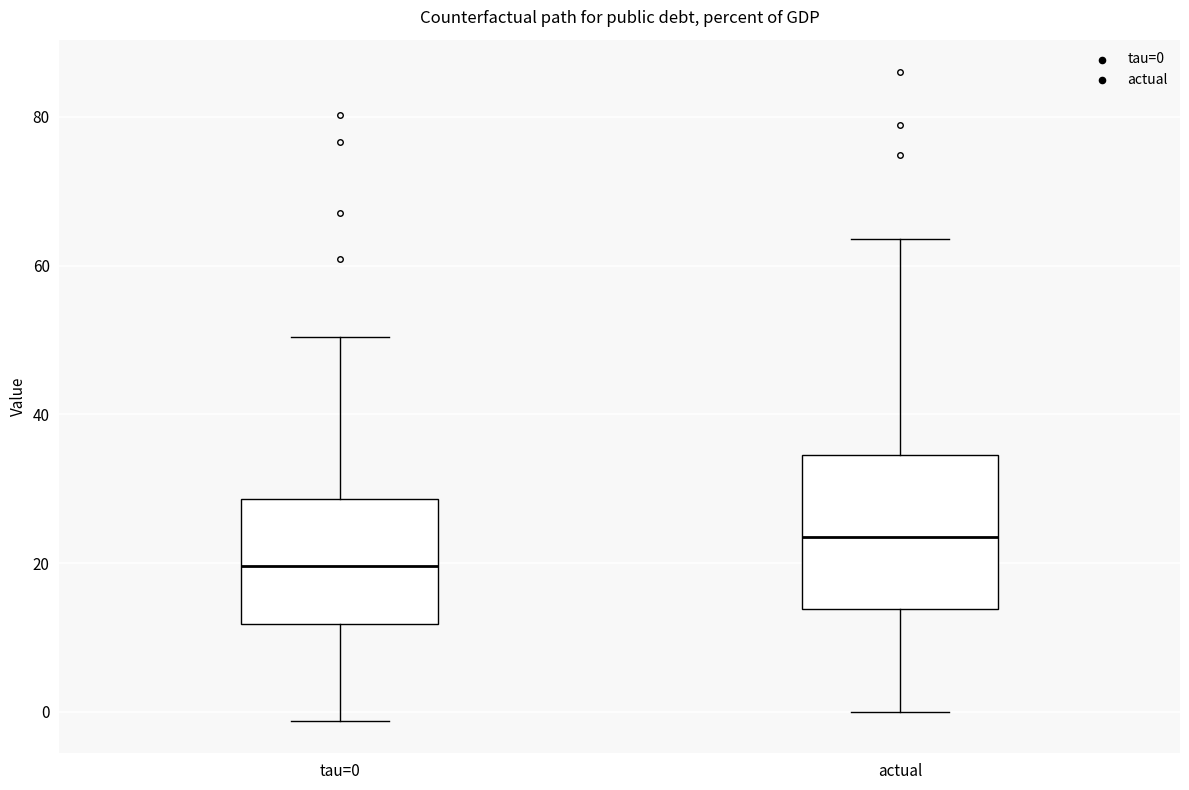

Which box has the lowest median line?

tau=0